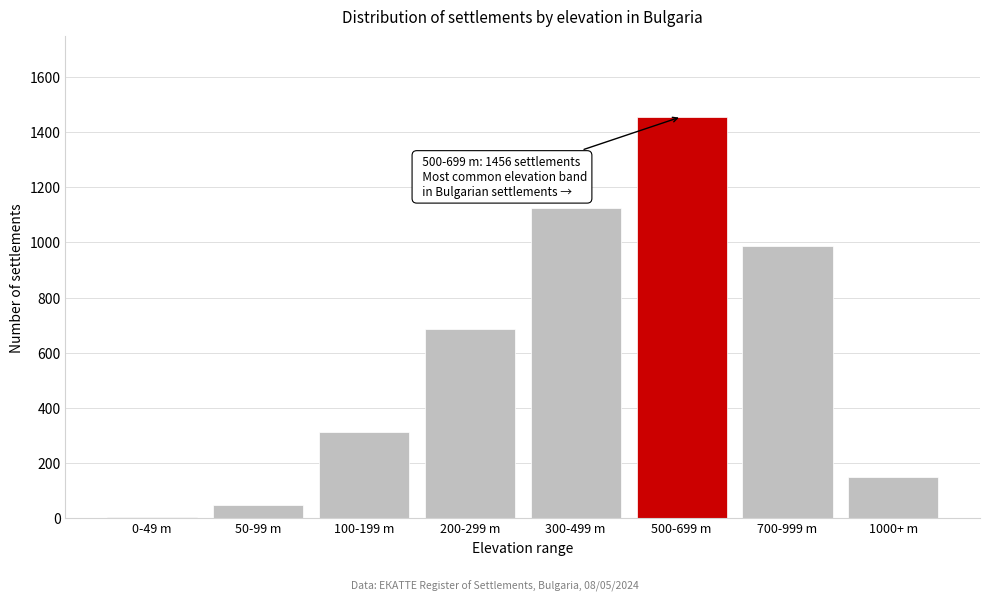

Reading left to right, extract all data points from this chart.

0-49 m=3	50-99 m=48	100-199 m=312	200-299 m=687	300-499 m=1124	500-699 m=1456	700-999 m=987	1000+ m=148